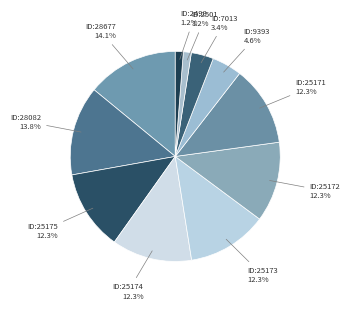

Count the number of slices in the pie.

11